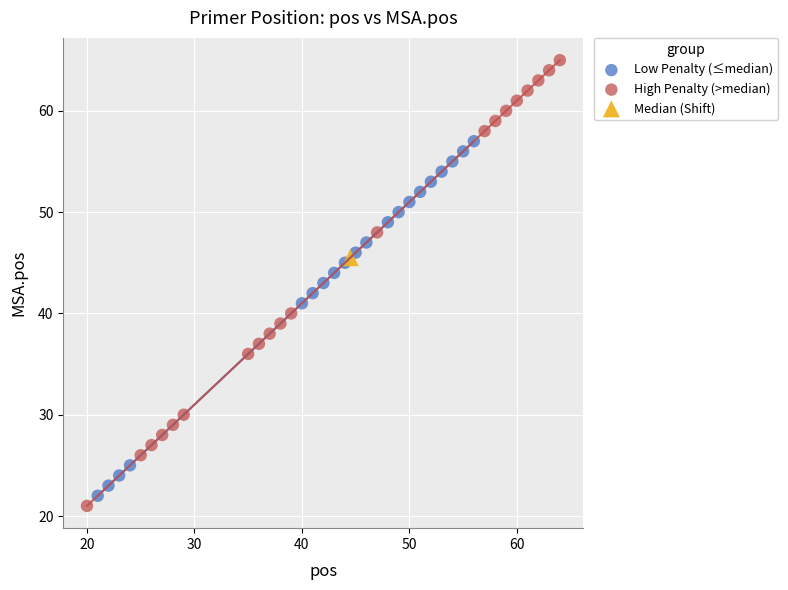

What are all the series names shown in the legend?

Low Penalty (≤median), High Penalty (>median), Median (Shift)